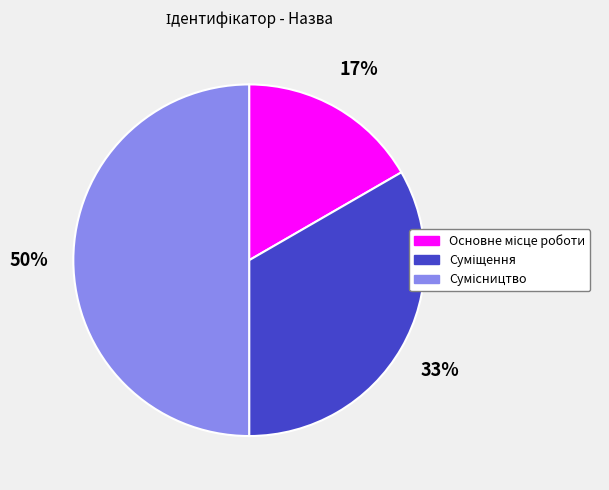

To the nearest percent, what is the difference between the largest and smallest slice percentages?

33%